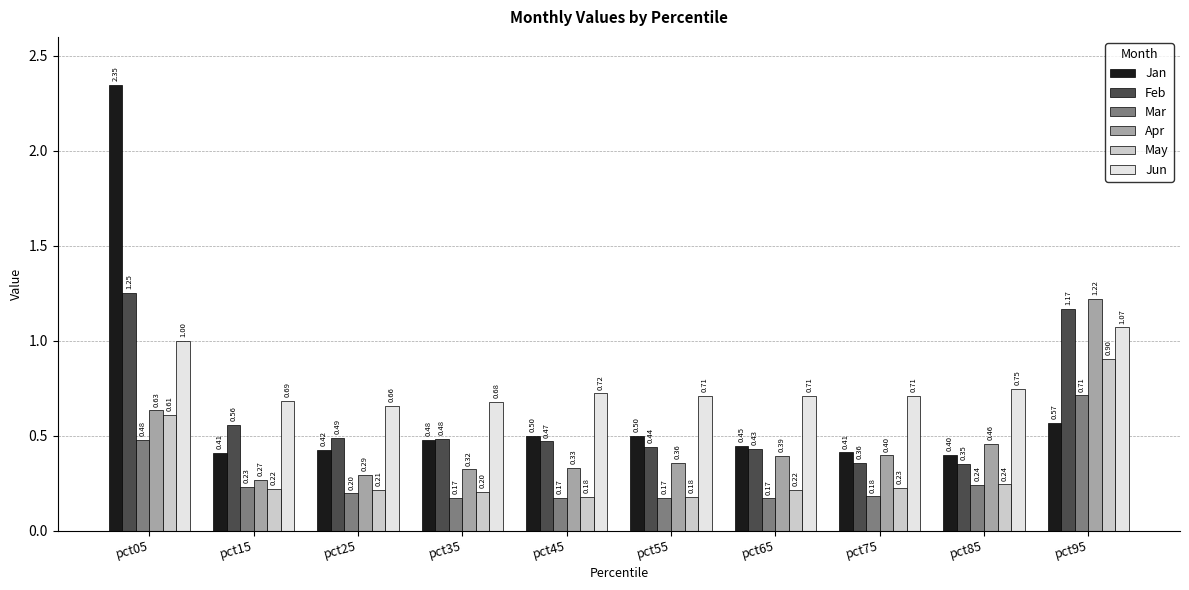

List the series in order of their peak value, highest first.

Jan, Feb, Apr, Jun, May, Mar